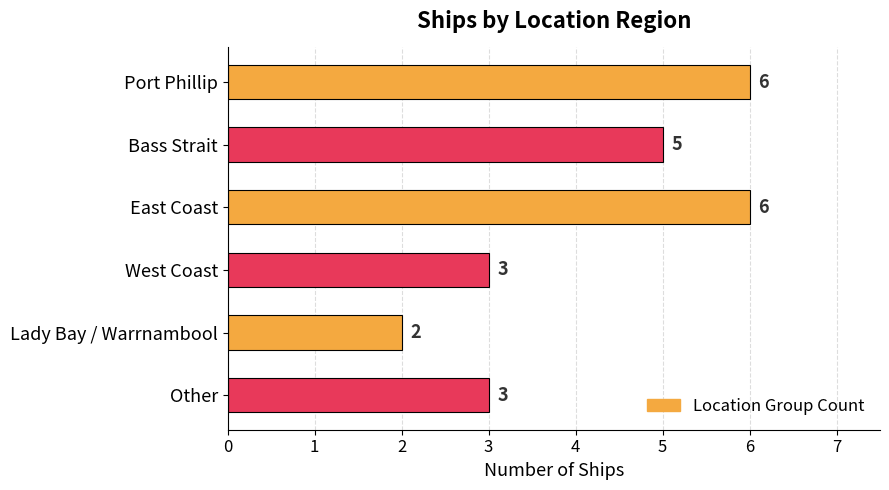

How many values are between 3 and 6?

5